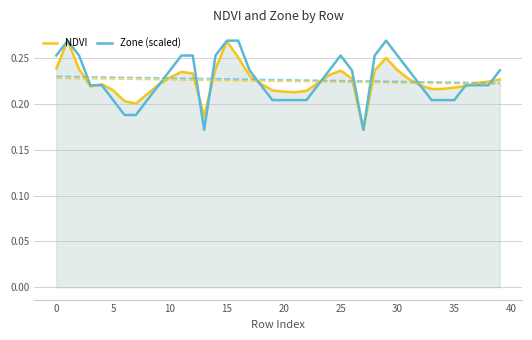

Which series has the largest total across all categories?

Zone (scaled)